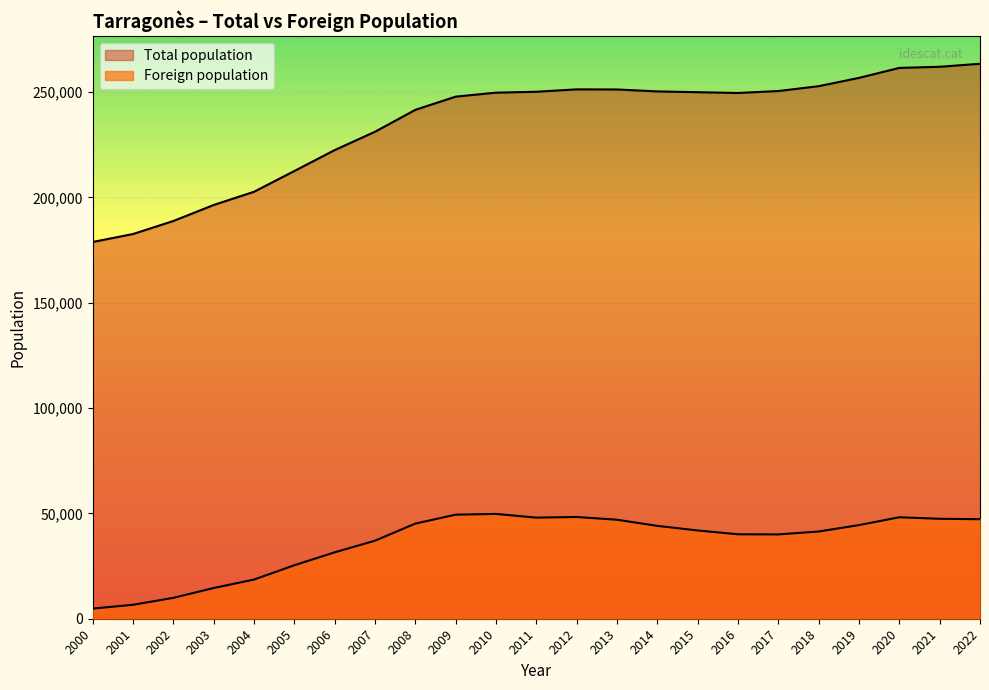

How many lines are shown in the chart?

2